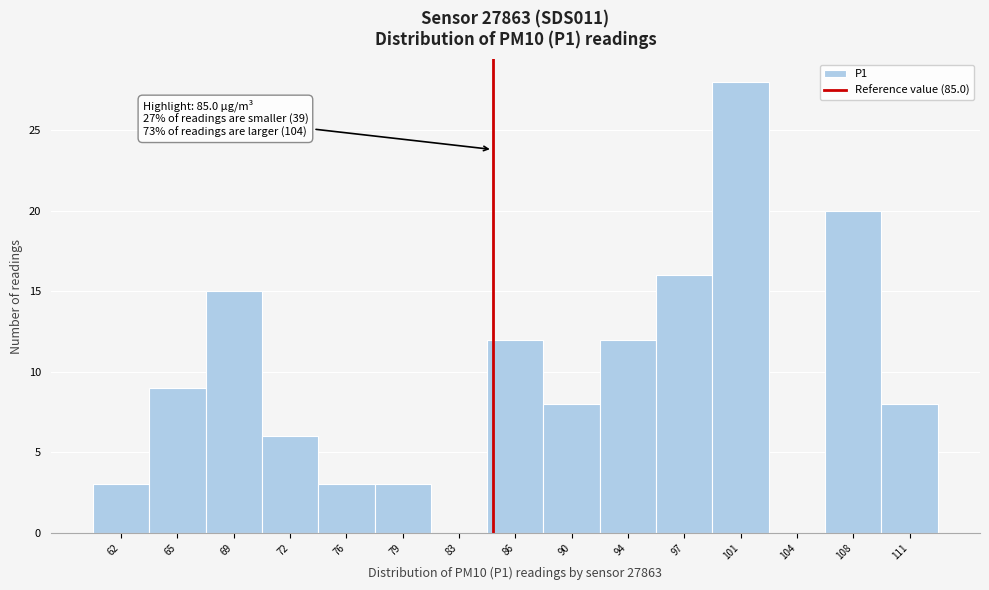

Over which range of the x-axis is the bar tallest?

99.0 to 102.5